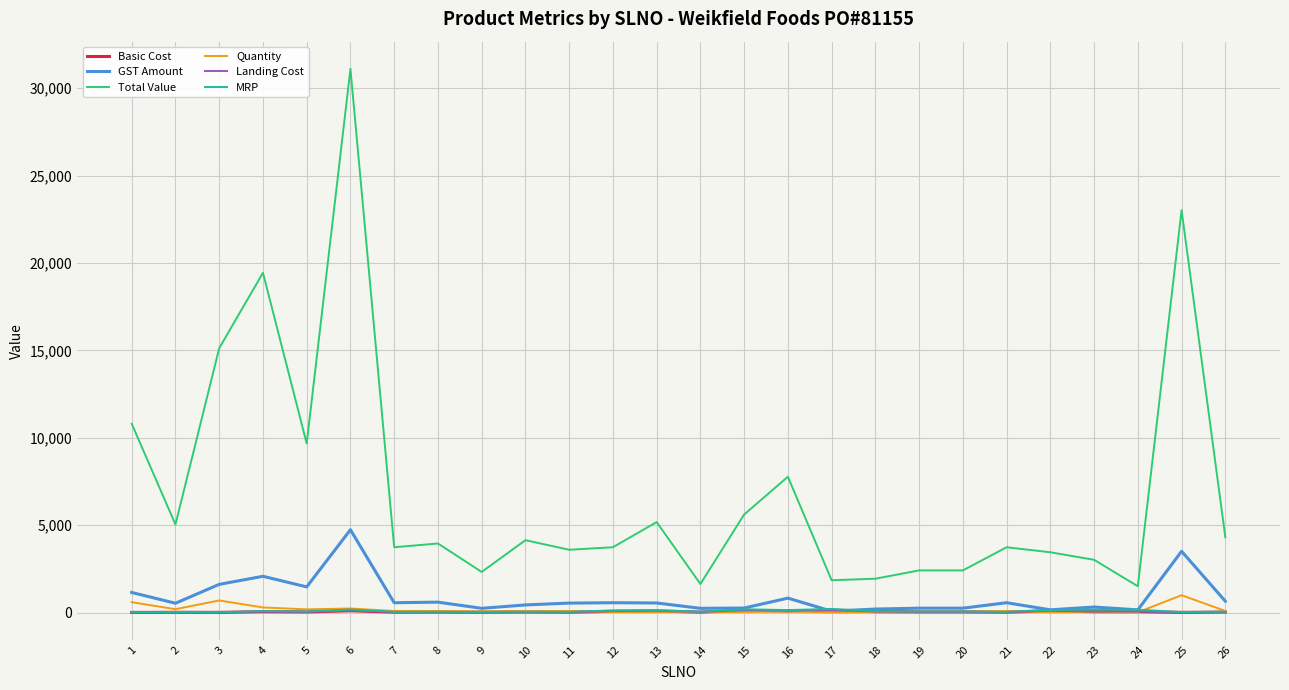

What is the minimum value for GST Amount?

88.5